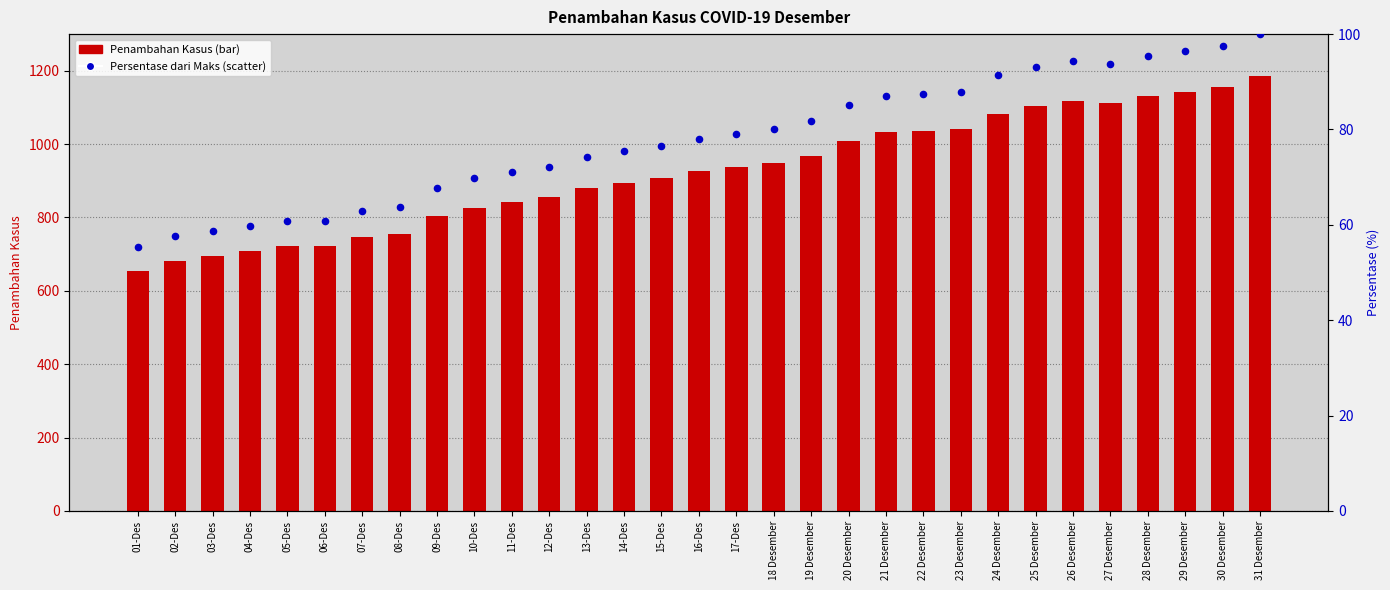

Which series contains the highest Y value?

Penambahan Kasus